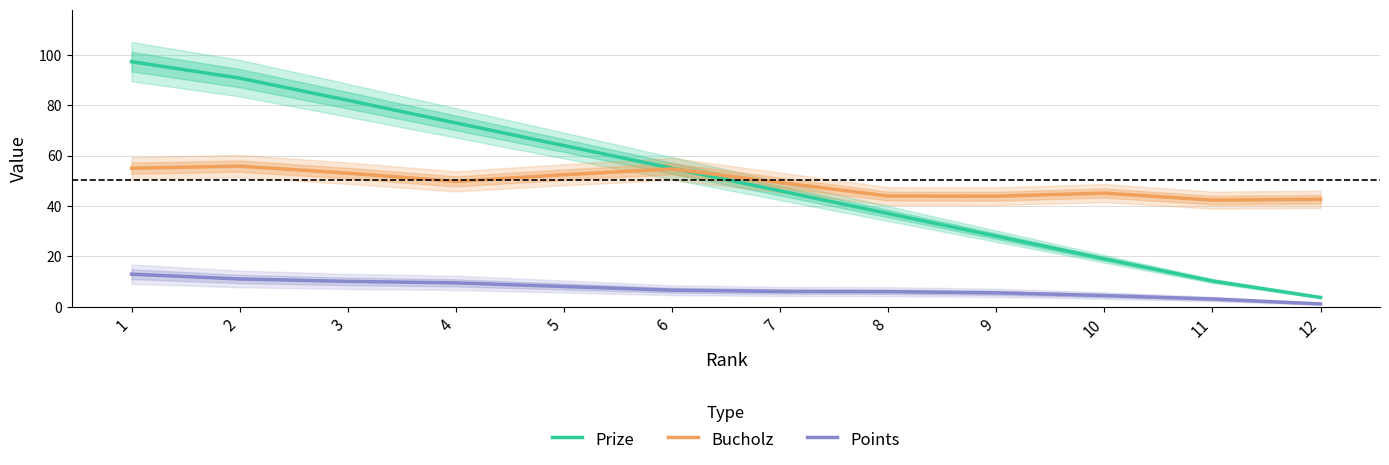

Reading left to right, transcribe all the data shown in this chart.

Prize: 1=97.3	2=90.8	3=82.0	4=73.0	5=64.0	6=55.0	7=46.0	8=37.0	9=28.0	10=19.0	11=10.2	12=3.7
Bucholz: 1=55.0	2=55.8	3=53.0	4=49.8	5=52.4	6=54.7	7=49.3	8=43.9	9=43.9	10=45.1	11=42.3	12=42.6
Points: 1=12.9	2=11.0	3=10.0	4=9.5	5=8.0	6=6.5	7=6.0	8=6.0	9=5.5	10=4.4	11=3.0	12=1.1